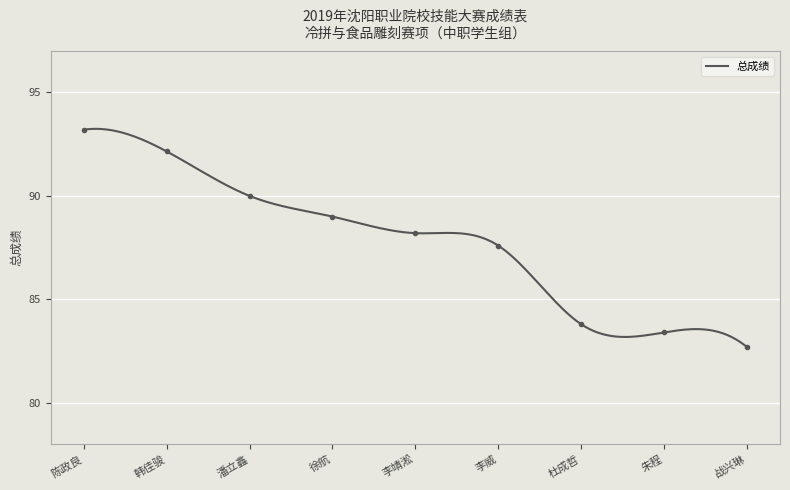

Rank the categories by value from lowest to highest.

战兴琳, 朱程, 杜成哲, 李威, 李靖淞, 徐航, 潘立鑫, 韩佳骏, 陈政良